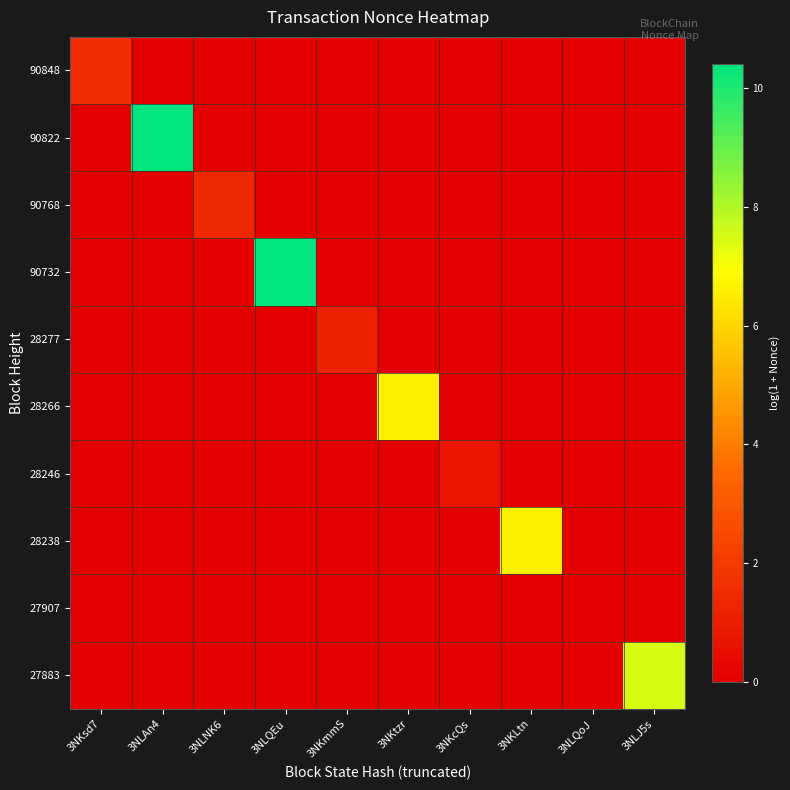

What is the total value across all series at 3NLJ5s?

7.4